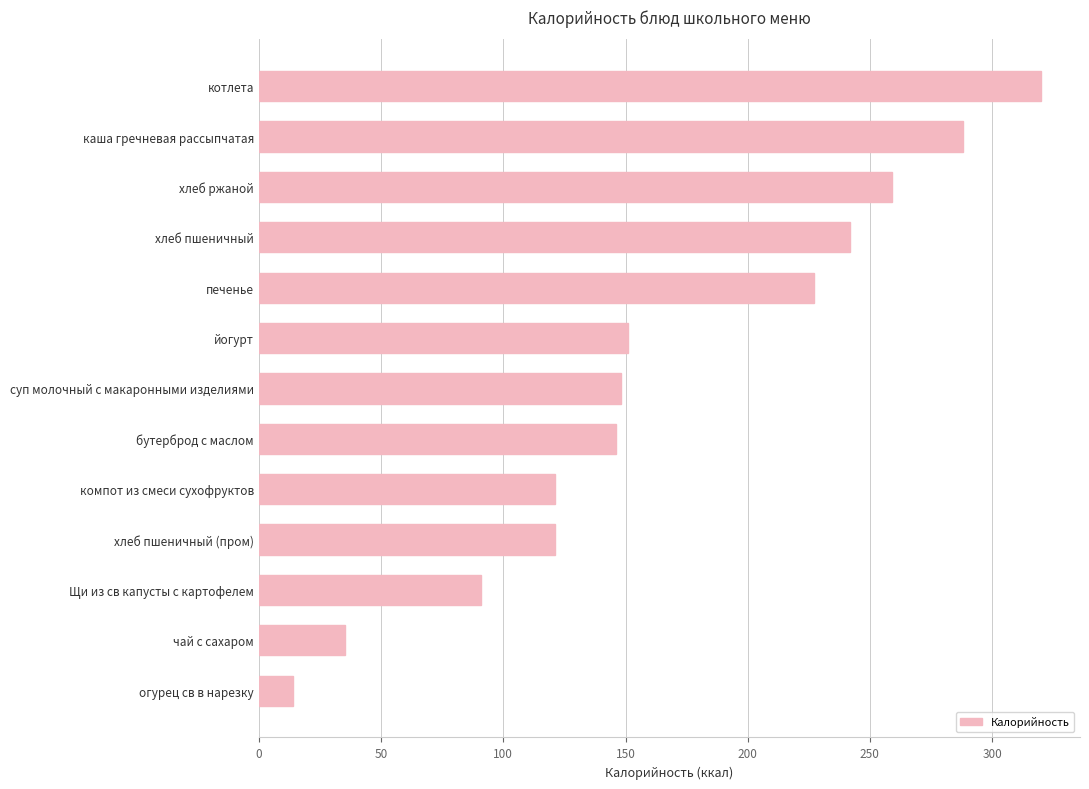

Reading bottom to top, list all the values displayed in this chart.

огурец св в нарезку=14	чай с сахаром=35	Щи из св капусты с картофелем=91	хлеб пшеничный (пром)=121	компот из смеси сухофруктов=121	бутерброд с маслом=146	суп молочный с макаронными изделиями=148	йогурт=151	печенье=227	хлеб пшеничный=242	хлеб ржаной=259	каша гречневая рассыпчатая=288	котлета=320